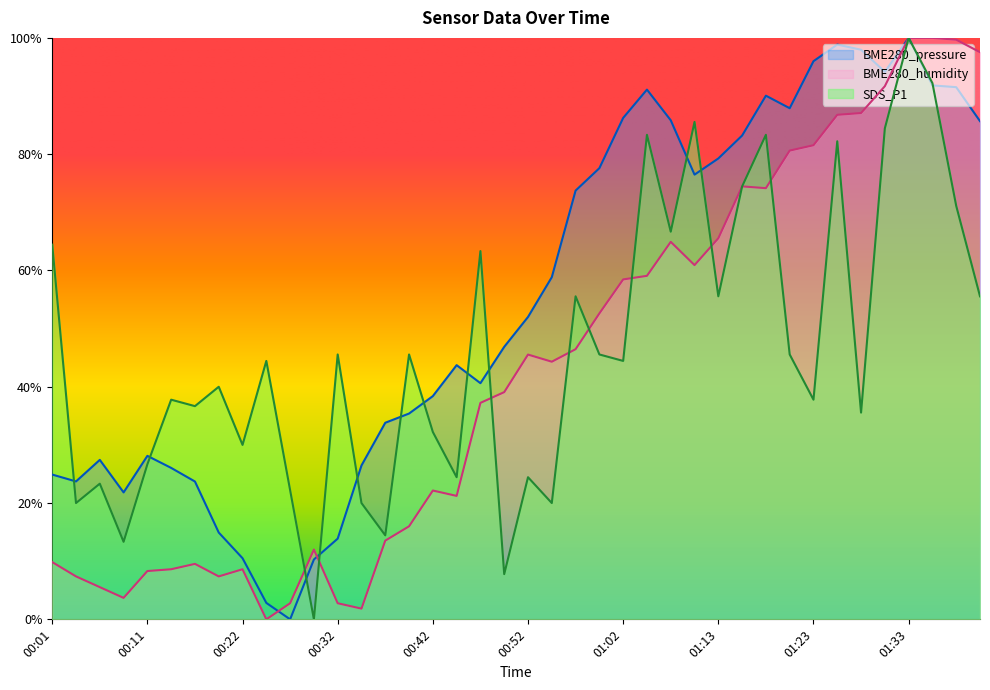

How many series are shown in this chart?

3